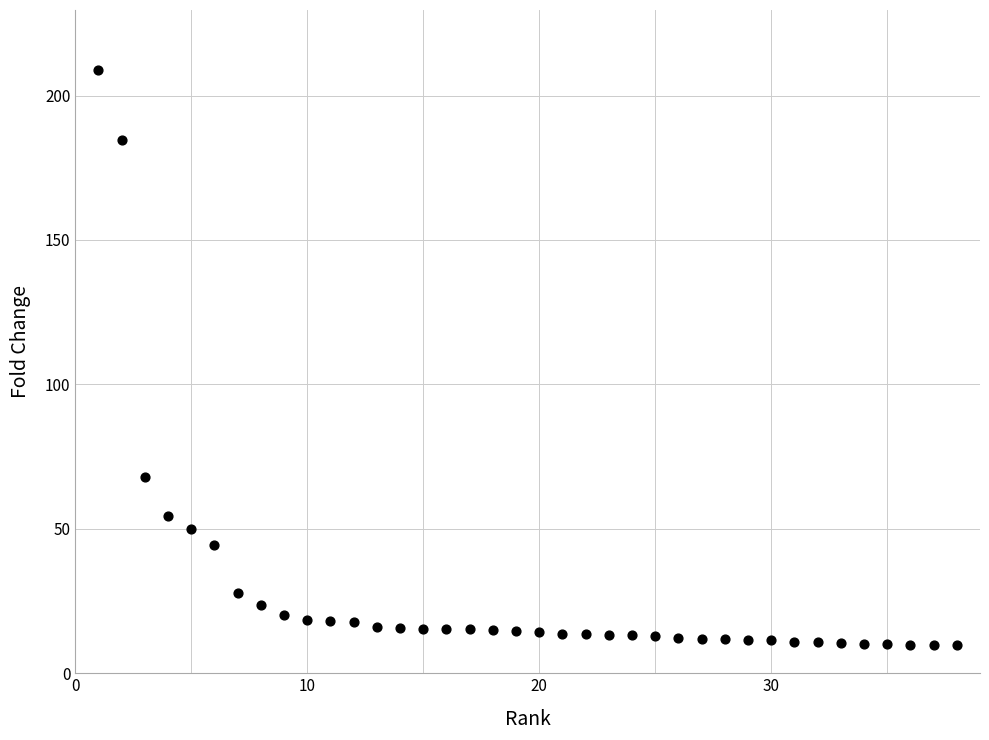

What is the range of X values (max minus min)?

37.0